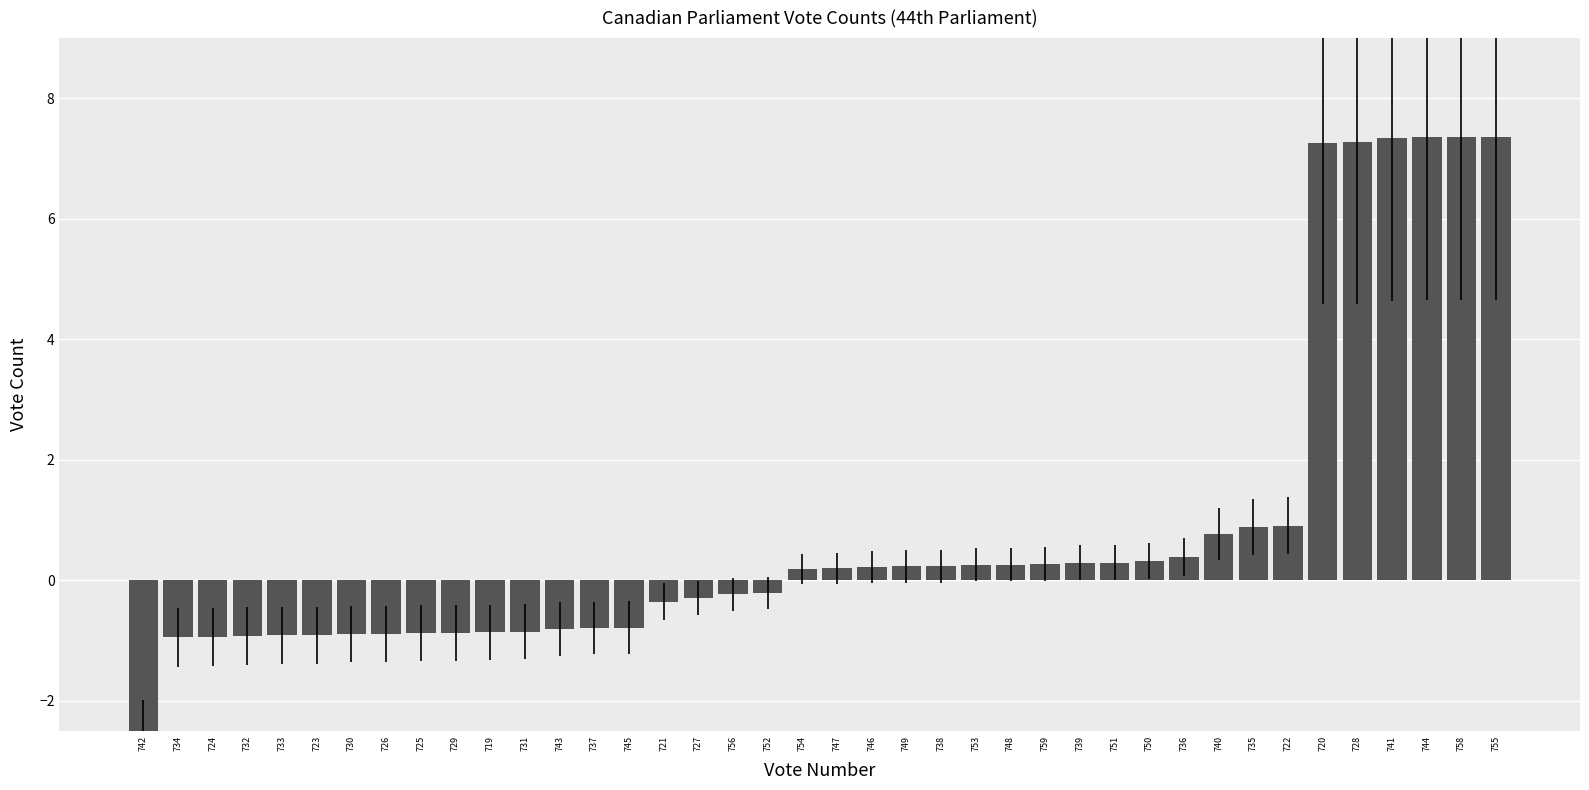

What is the difference between the second highest and second lowest values?

8.3